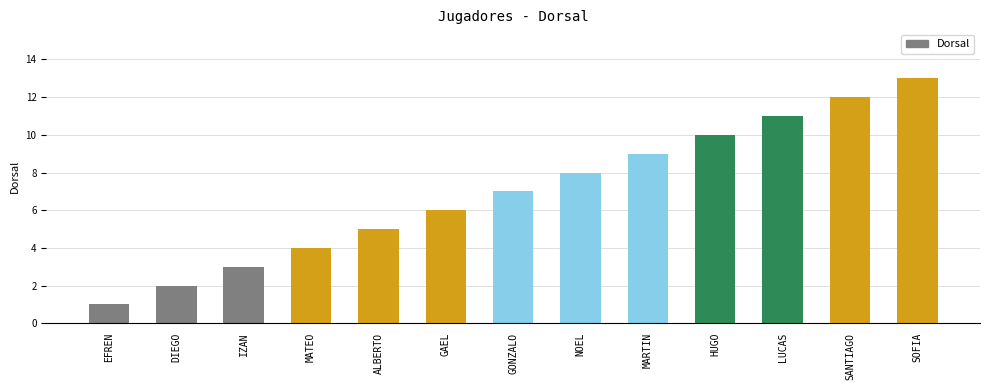

Rank the categories by value from lowest to highest.

EFREN, DIEGO, IZAN, MATEO, ALBERTO, GAEL, GONZALO, NOEL, MARTIN, HUGO, LUCAS, SANTIAGO, SOFIA